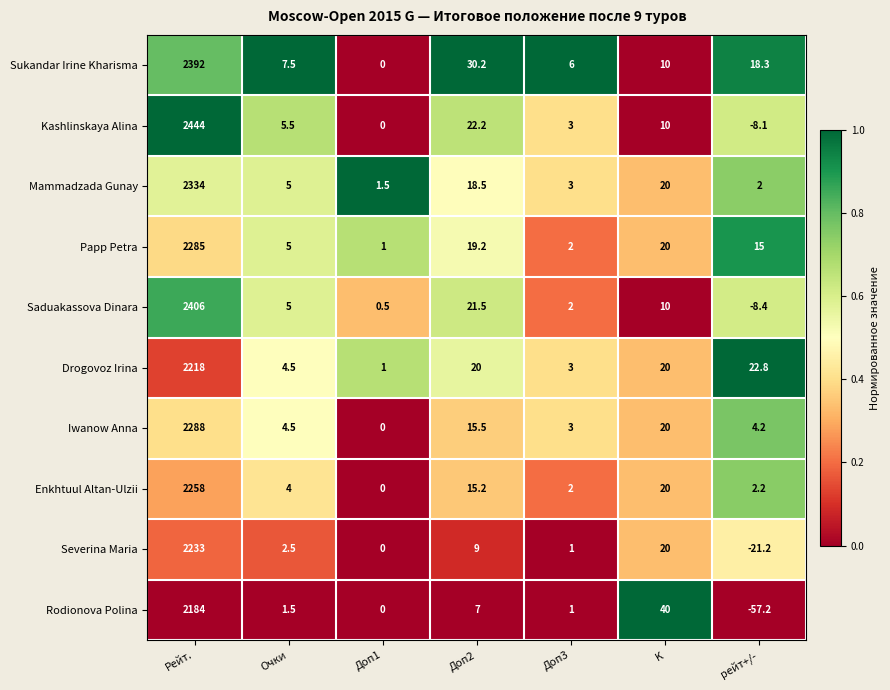

Between Доп1 and Доп3, which series saw the biggest shift?

Sukandar Irine Kharisma